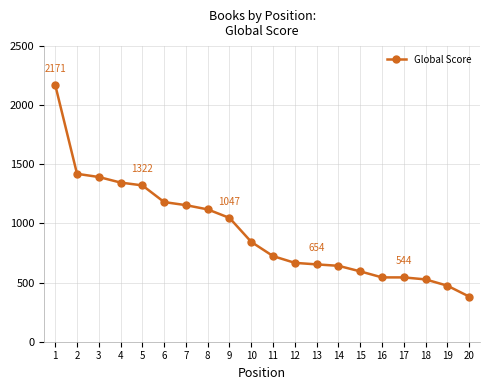

What is the approximate value at 7, to the nearest 100?

1200